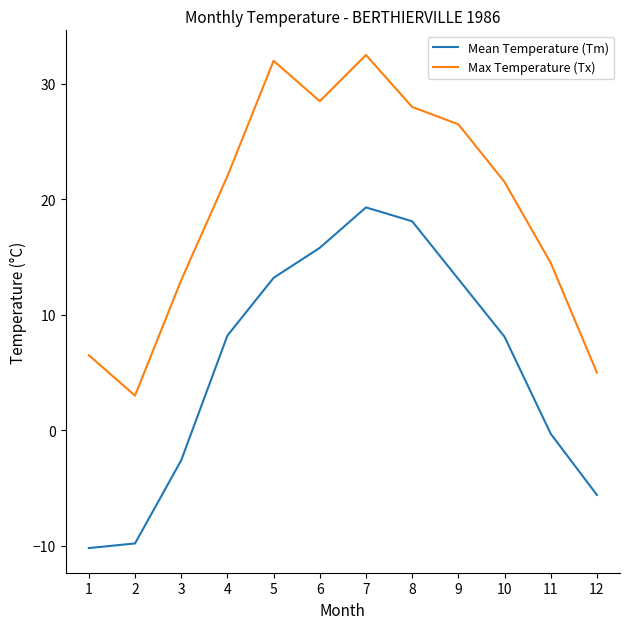

What is the sum of all Mean Temperature (Tm) values?

67.3